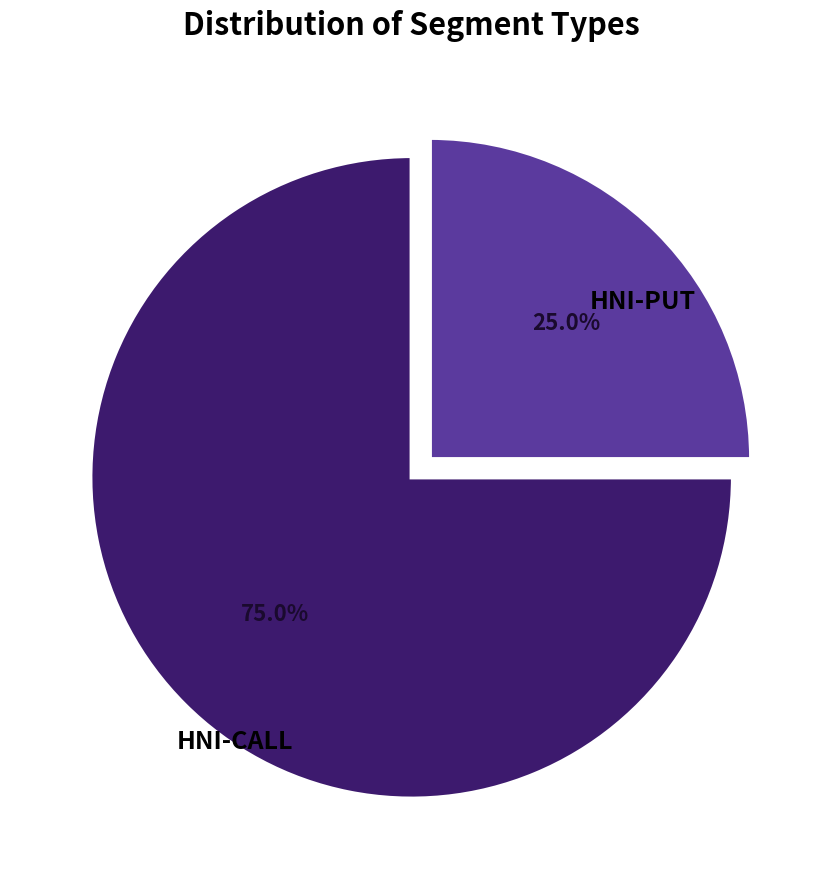

Is there a majority slice in this chart?

Yes